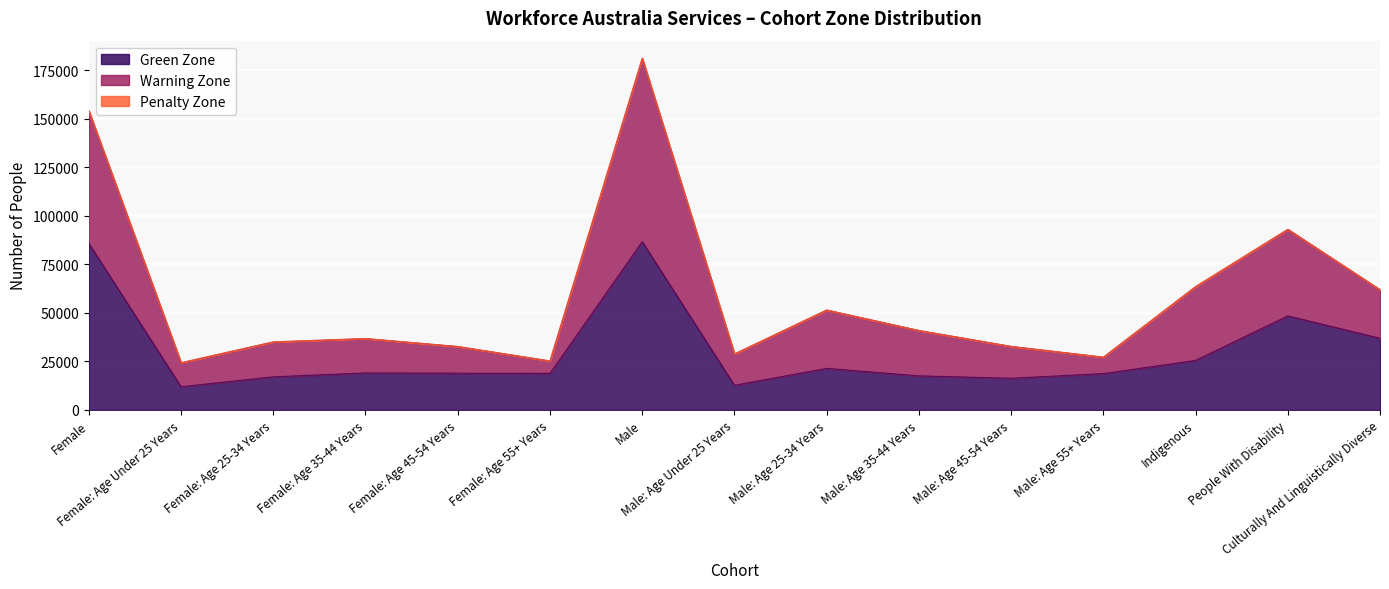

True or false: Green Zone and Warning Zone intersect in this chart.

False